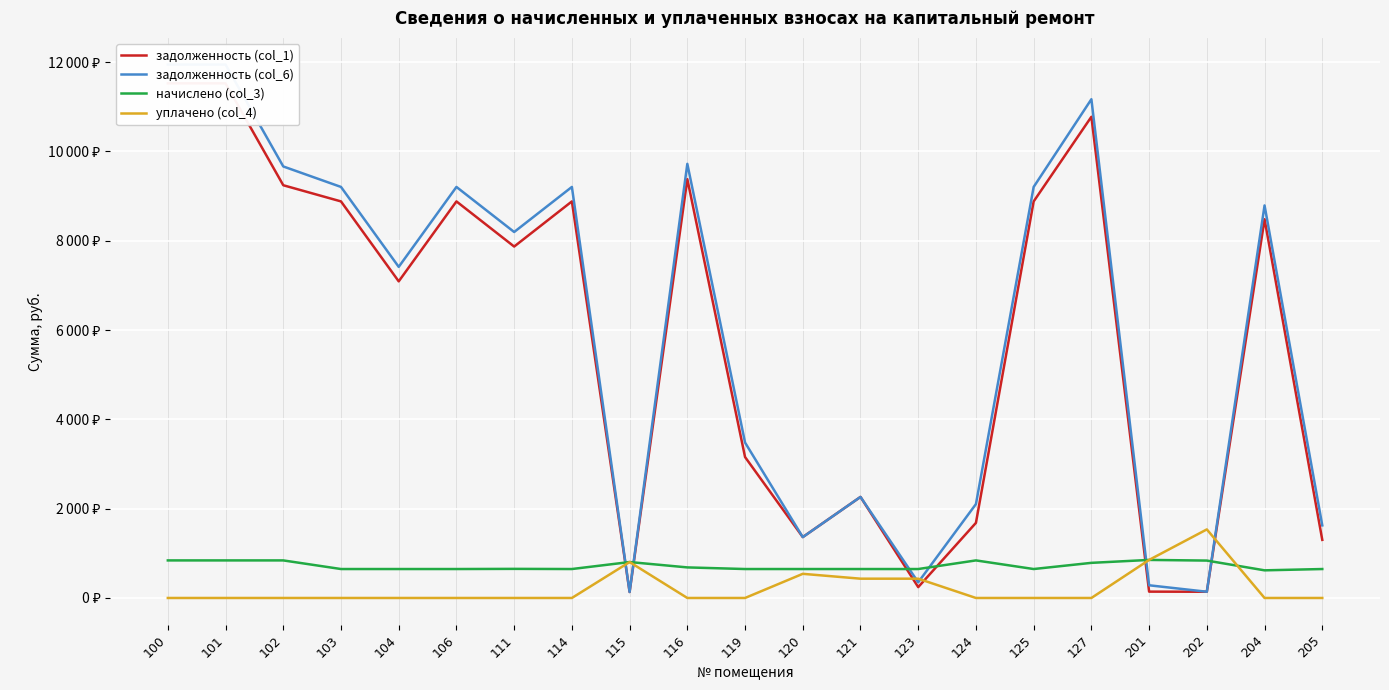

What is the difference between the maximum and minimum values in the задолженность (col_6) series?

11812.5